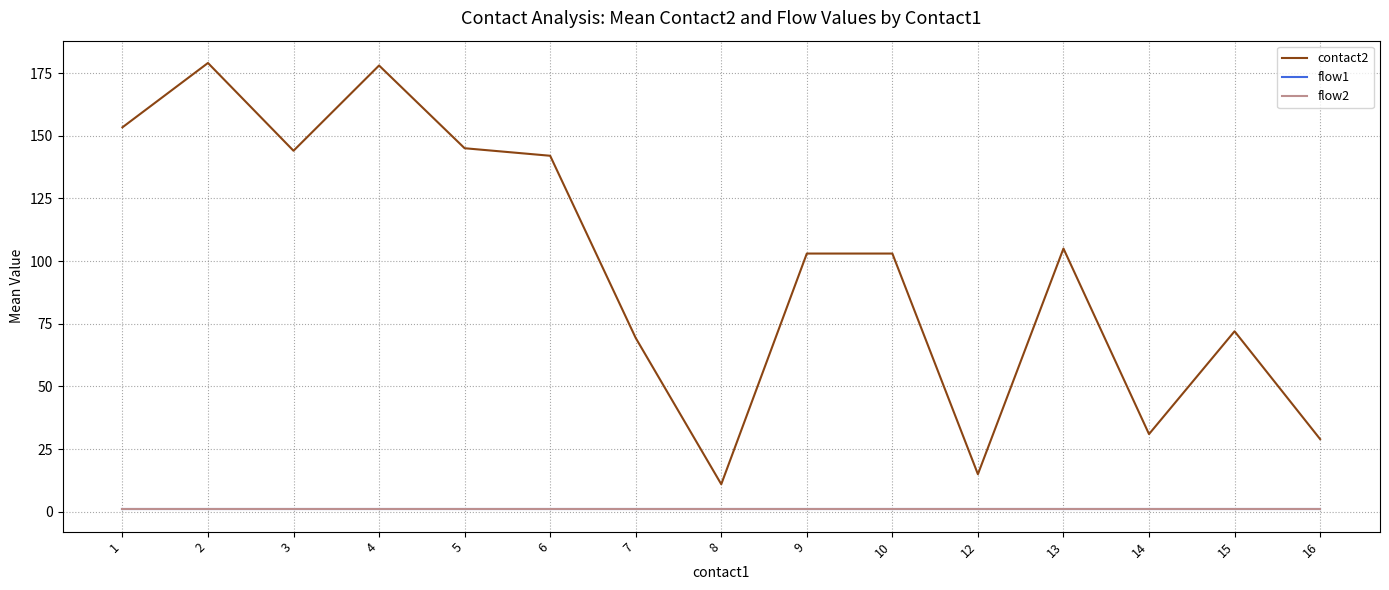

True or false: contact2 and flow1 cross at least once.

False